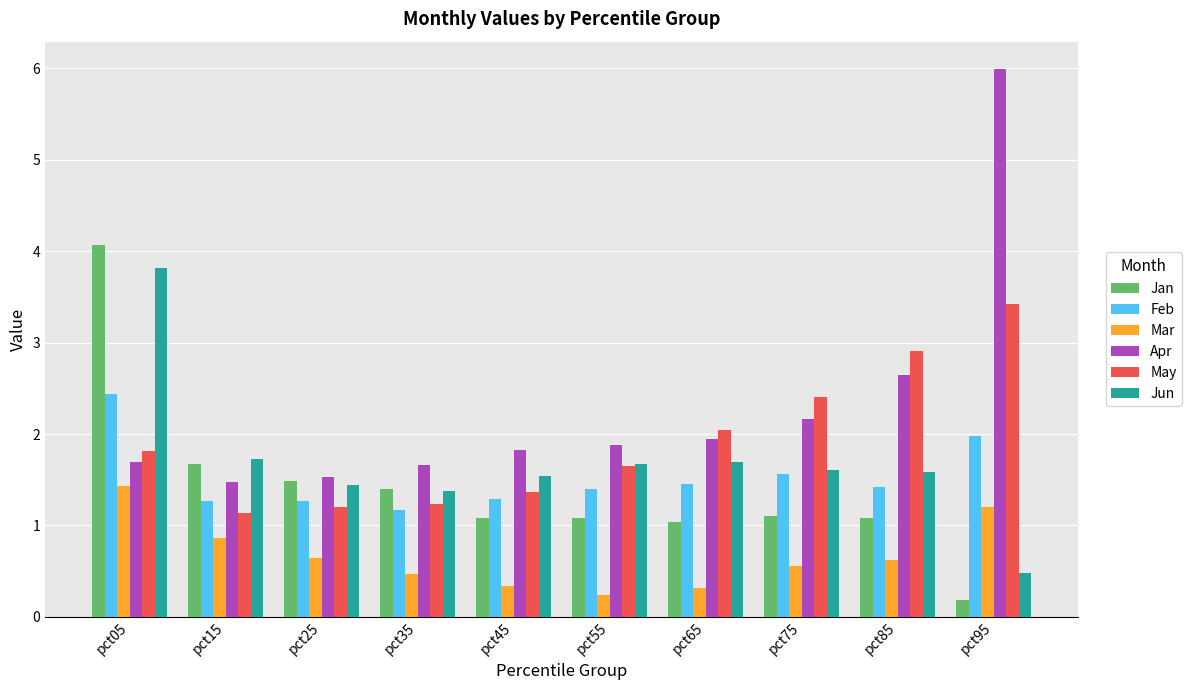

Which category has the lowest value across all series?

pct95